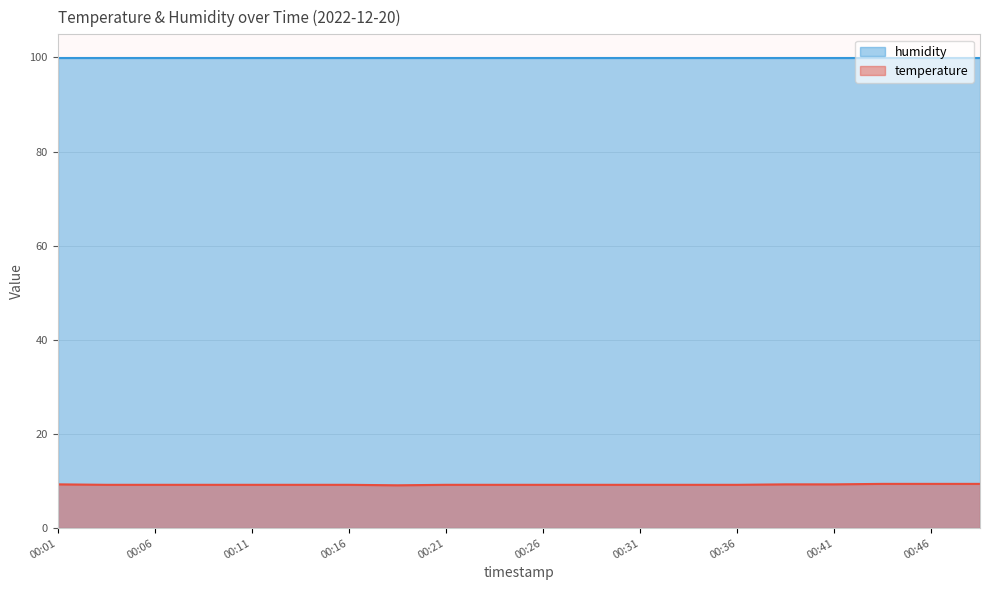

List the labels in order of value, largest first.

00:43, 00:46, 00:48, 00:01, 00:38, 00:41, 00:04, 00:06, 00:09, 00:11, 00:13, 00:16, 00:21, 00:23, 00:26, 00:28, 00:31, 00:33, 00:36, 00:18